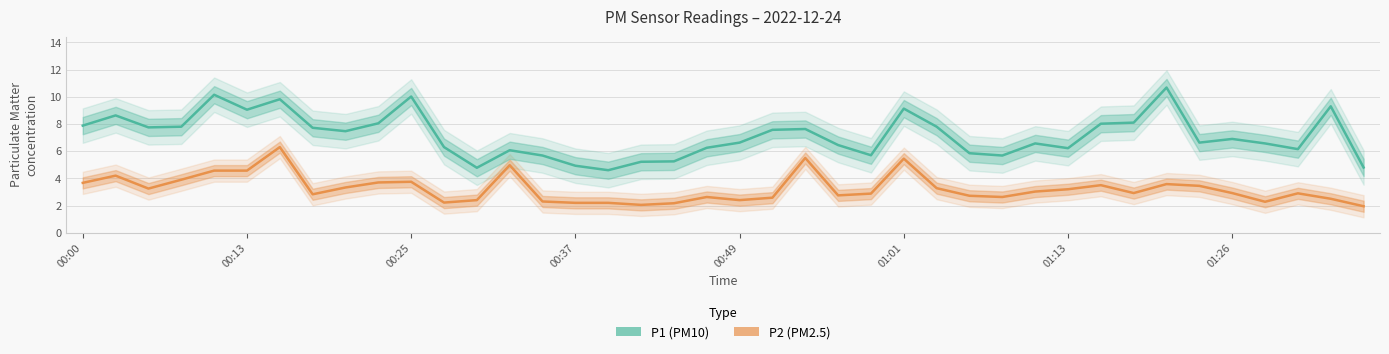

Which has a higher value, 38 or 20?

38